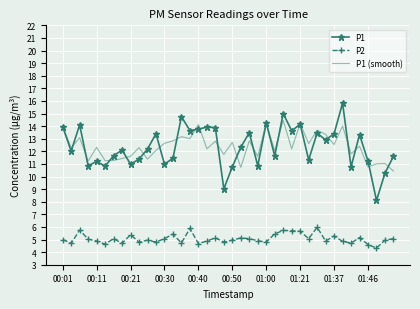

True or false: P2 and P1 (smooth) intersect in this chart.

False